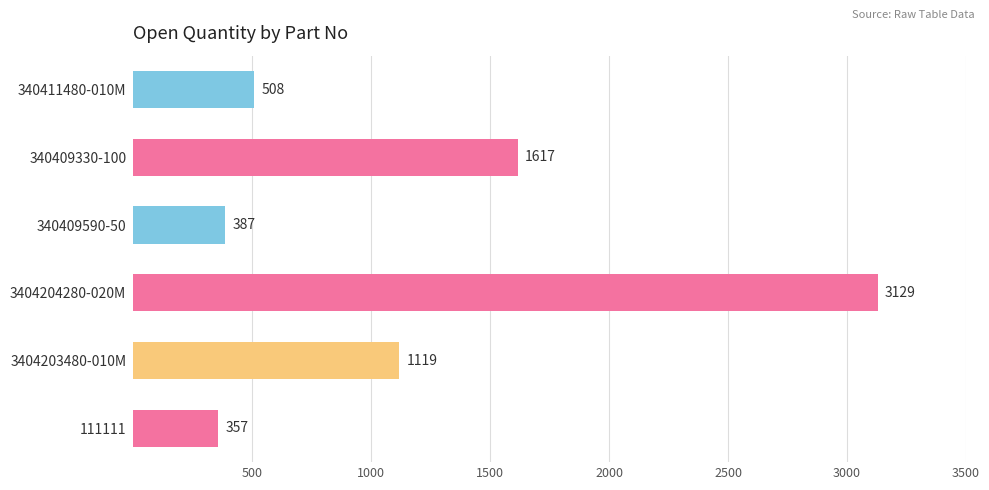

What is the ratio of the value at 3404204280-020M to the value at 340411480-010M?

6.2